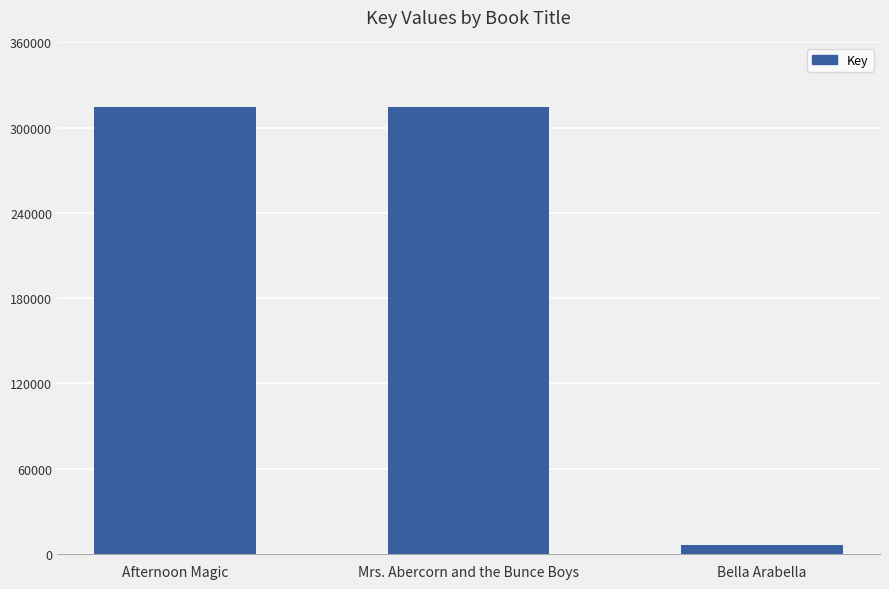

What is the change in value from Afternoon Magic to Mrs. Abercorn and the Bunce Boys?

+5